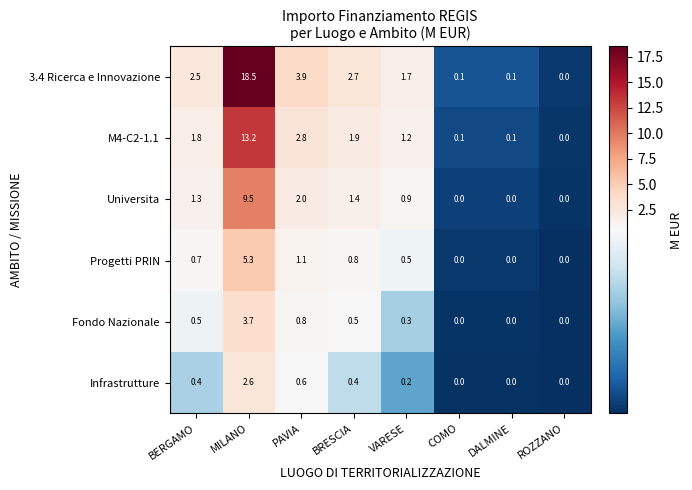

Which series has the largest range (max minus min)?

3.4 Ricerca e Innovazione